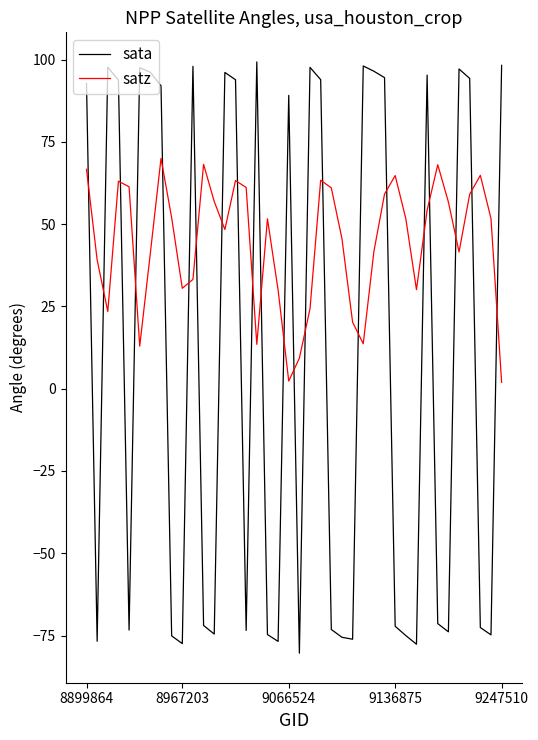

Which series has the largest range (max minus min)?

sata